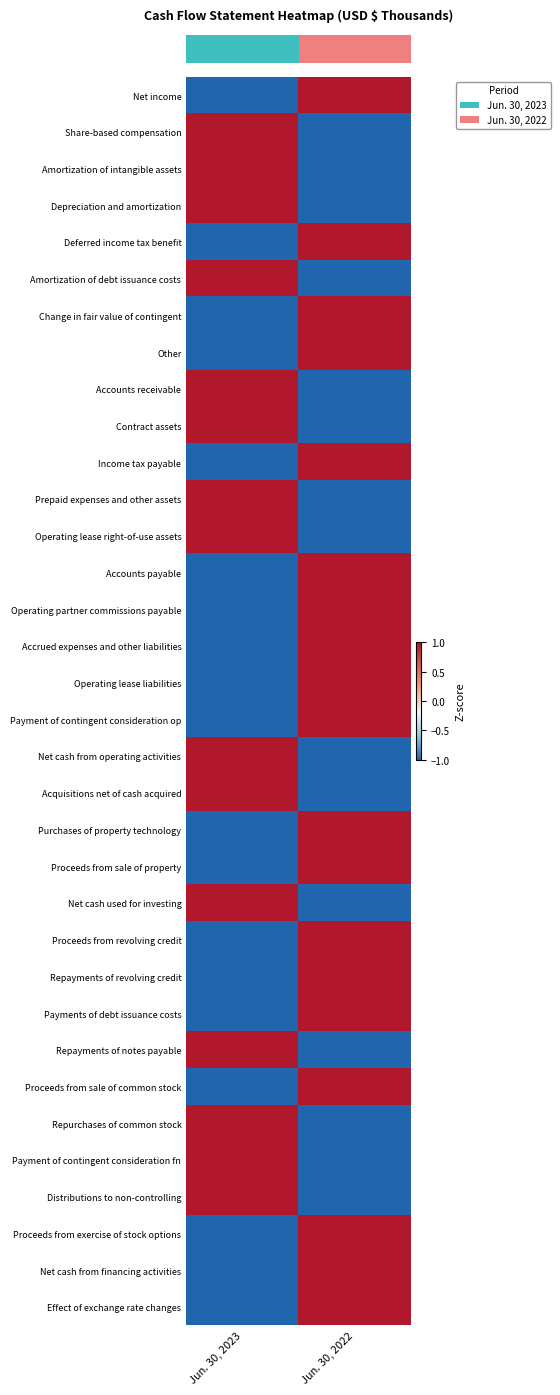

At which category is the sum across all series the highest?

Jun. 30, 2022